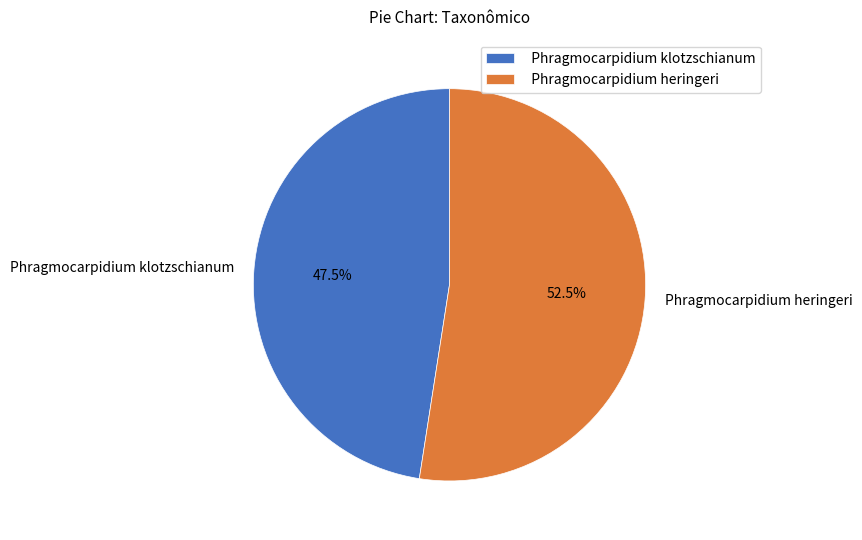

Count the number of slices in the pie.

2